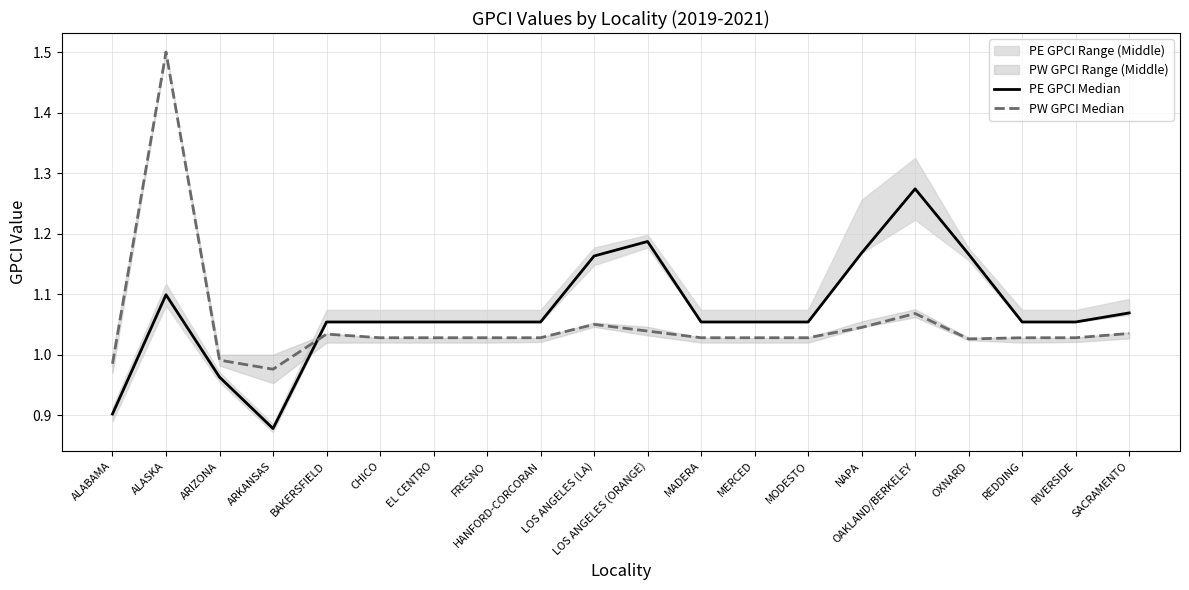

Where do PE GPCI Median and PW GPCI Median first cross each other?

ARKANSAS and BAKERSFIELD